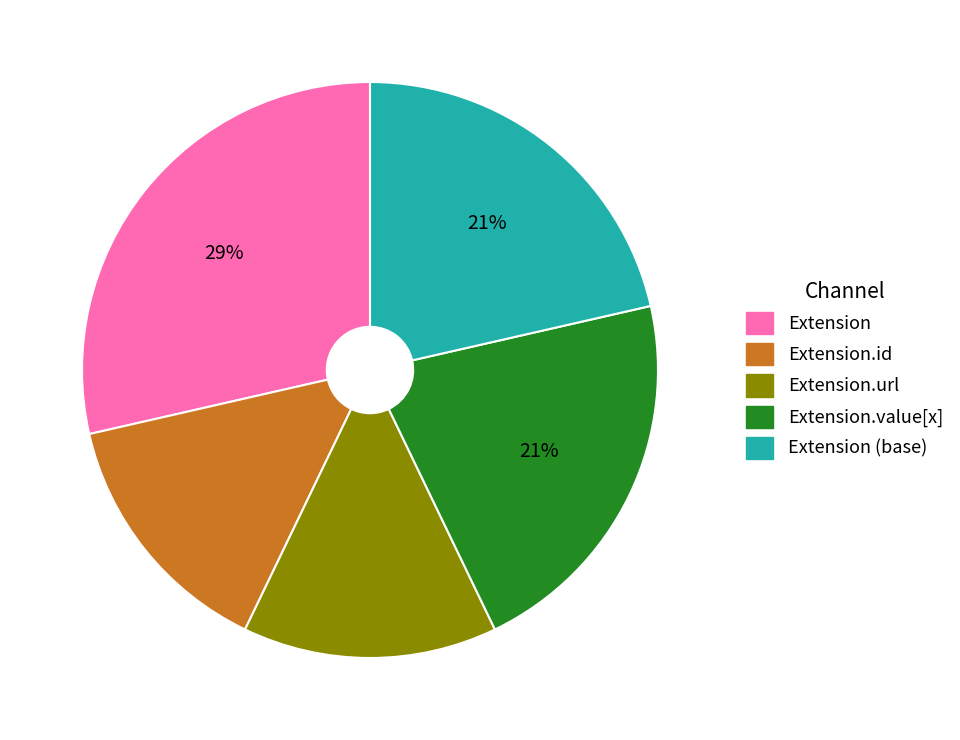

How many slices are in this pie chart?

5